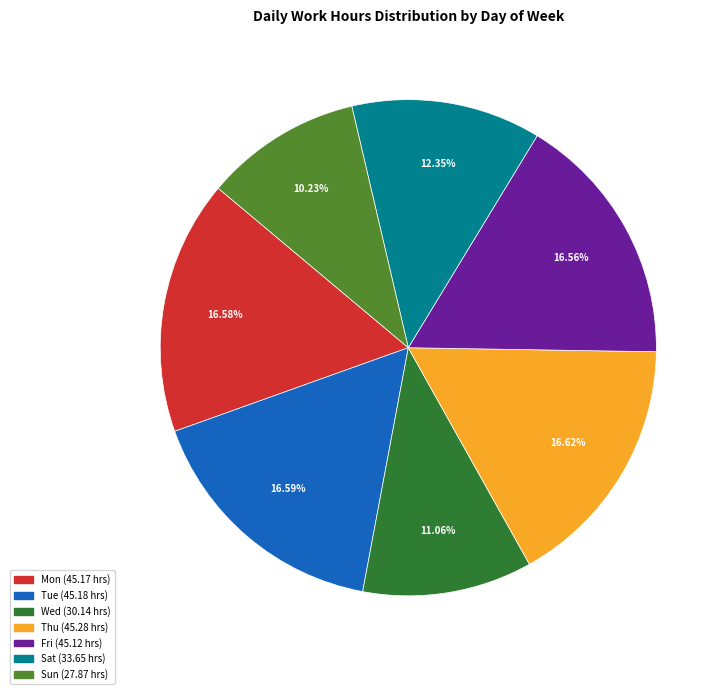

Combined, do Fri and Sat account for over 50%?

No